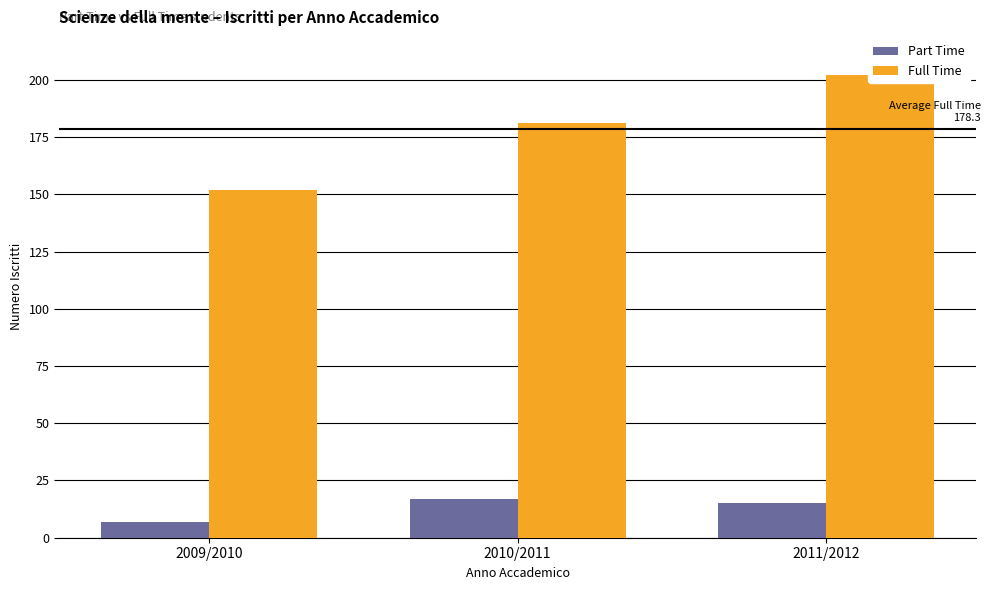

What is the label of the 1st bar from the right?

2011/2012